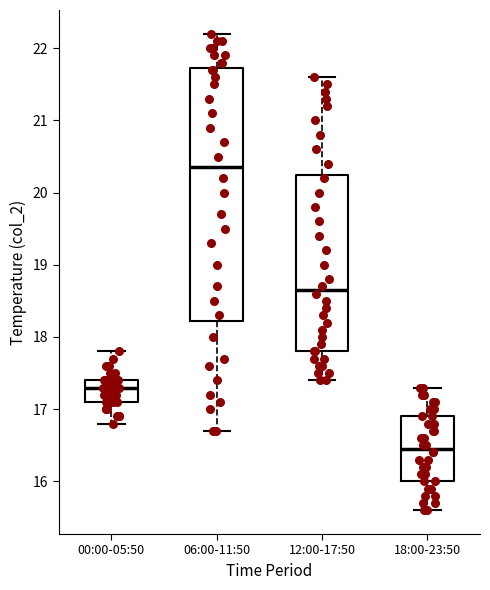

Which box's median line is the highest?

06:00-11:50